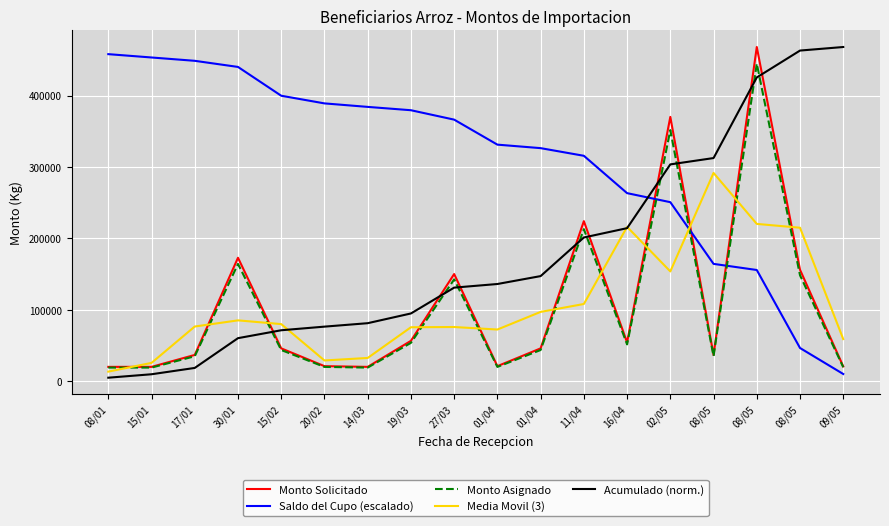

At which category does the chart reach its peak across all series?

08/05